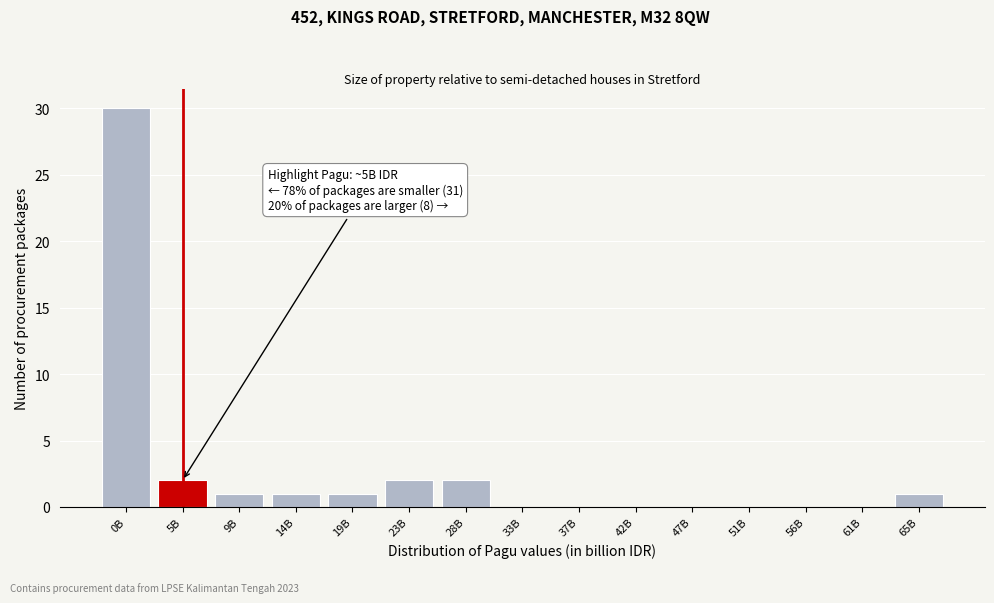

Reading right to left, what are all the values shown in this chart?

65B=1	61B=0	56B=0	51B=0	47B=0	42B=0	37B=0	33B=0	28B=2	23B=2	19B=1	14B=1	9B=1	5B=2	0B=30